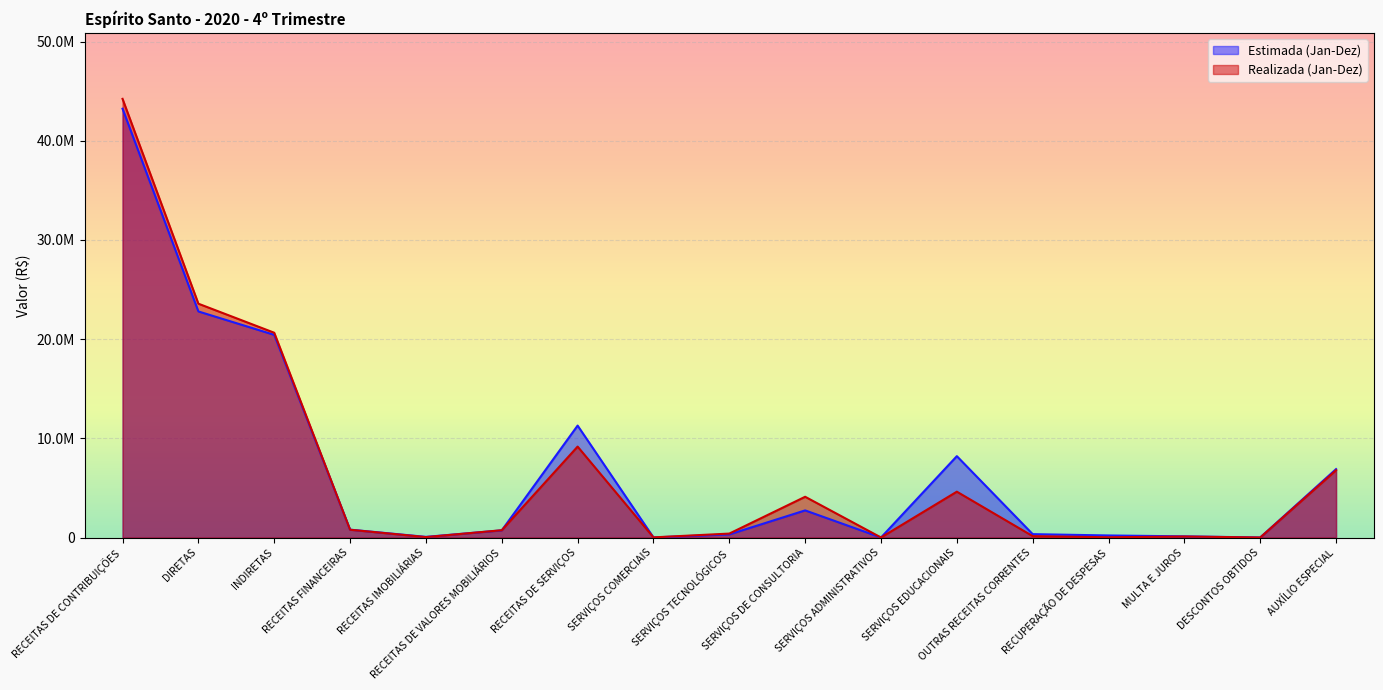

Reading left to right, what are all the values shown in this chart?

Estimada (Jan-Dez): 43227687.0	22792828.0	20434859.0	798170.0	70610.0	727560.0	11287298.0	15047.0	319470.0	2739116.0	7223.0	8206442.0	346248.0	212953.0	123875.0	9420.0	6901870.0
Realizada (Jan-Dez): 44220722.5	23574091.1	20646631.4	790939.0	48955.7	741983.3	9170645.0	20848.0	402661.7	4112796.5	8269.0	4626069.9	145992.1	30233.6	107086.2	8672.3	6786481.9